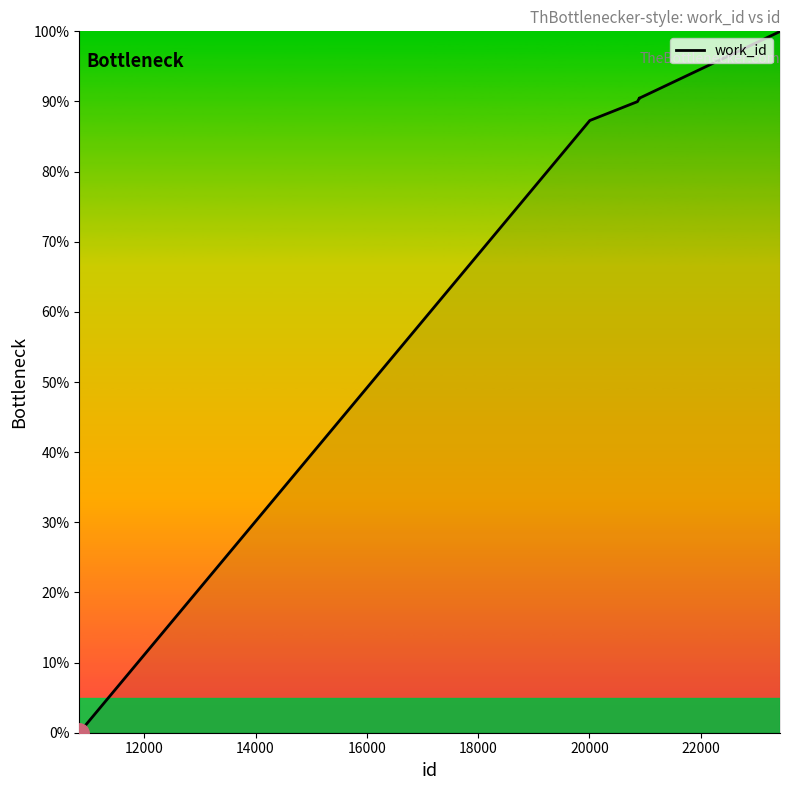

What is the maximum value shown in the chart?

100.0